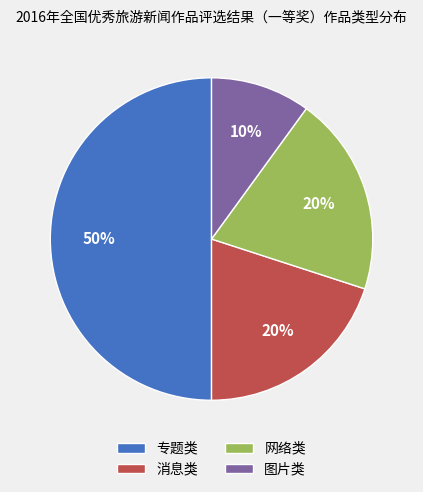

How many slices are in this pie chart?

4